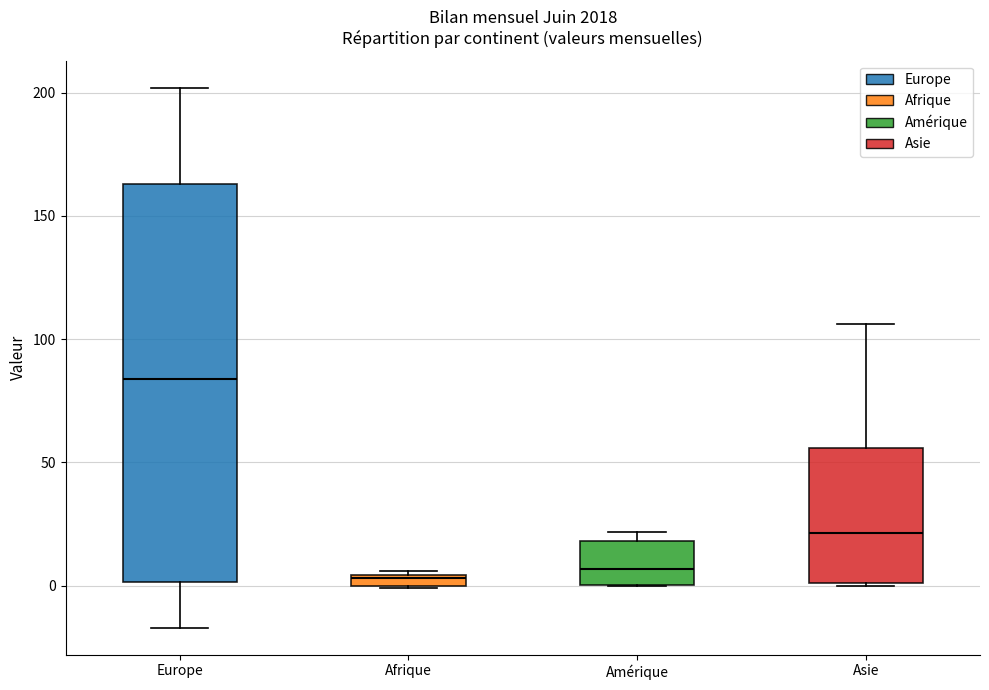

Where is the lower edge of the box for Amérique on the y-axis? The values are not printed on the chart, so give them approximately, as read against the axis.

0